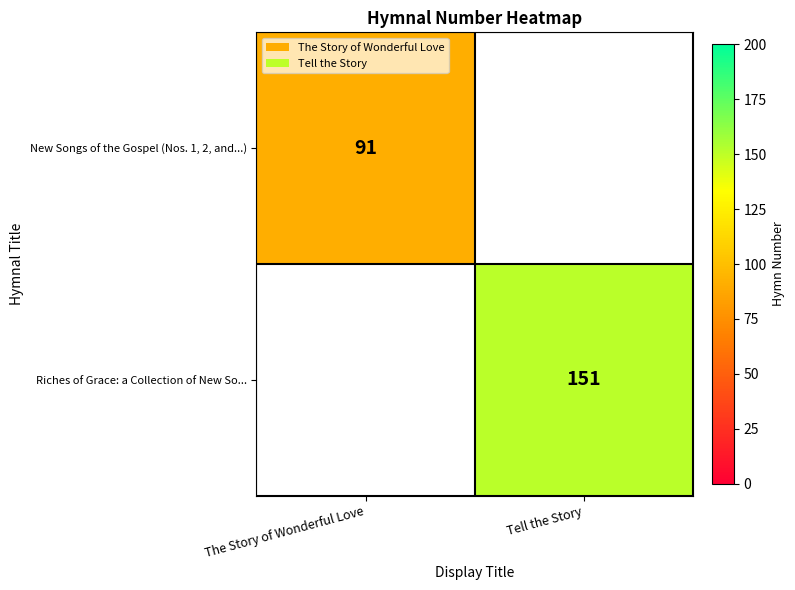

The value of Riches of Grace: a Collection of New So... at Tell the Story is 50. True or false?

False